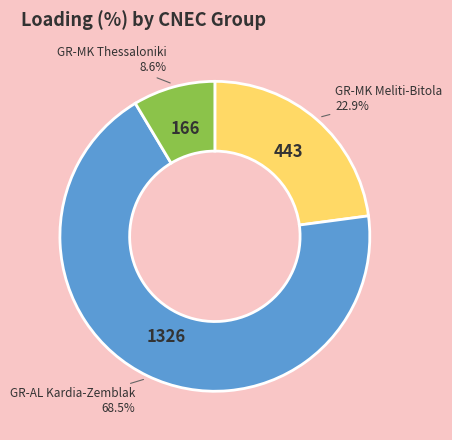

Count the number of slices in the pie.

3